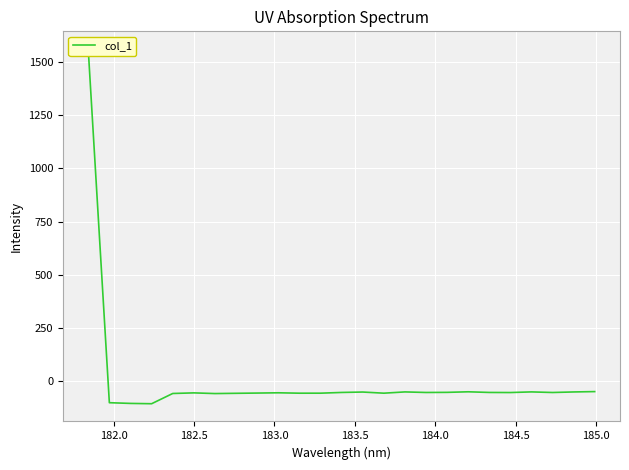

What is the greatest value displayed?

1561.0